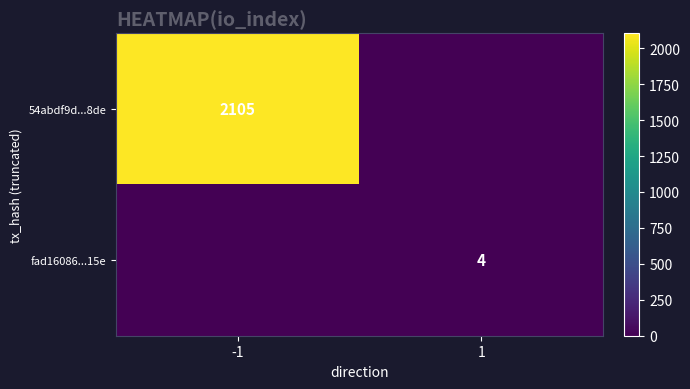

At how many categories does at least one series exceed 935?

1